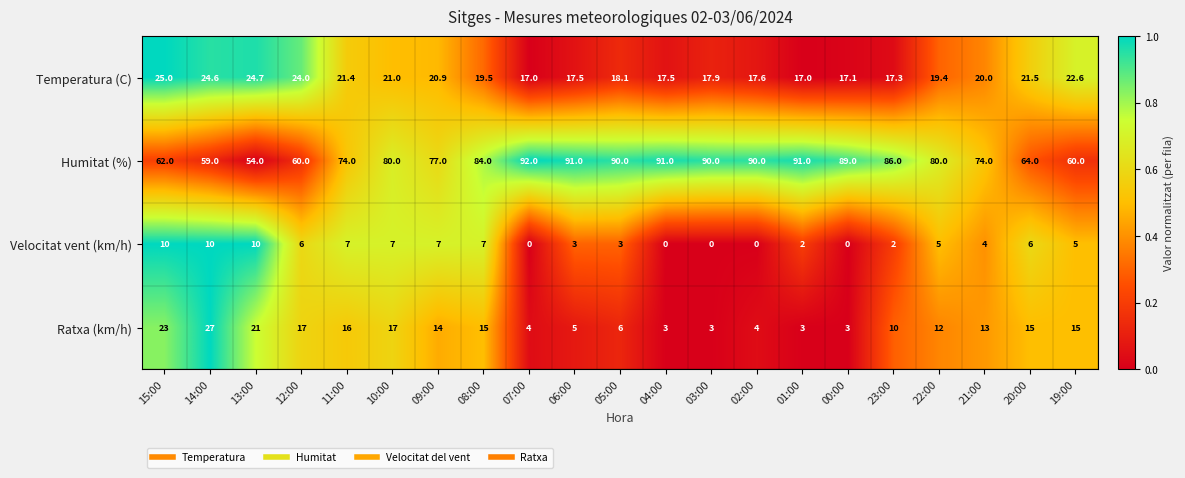

What is the approximate value of Ratxa (km/h) at 04:00?

3.0